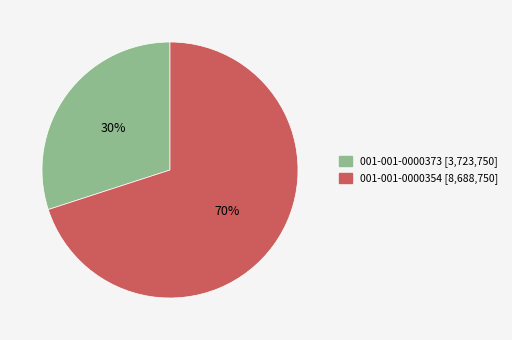

To the nearest percent, what portion does 001-001-0000373 represent?

30%